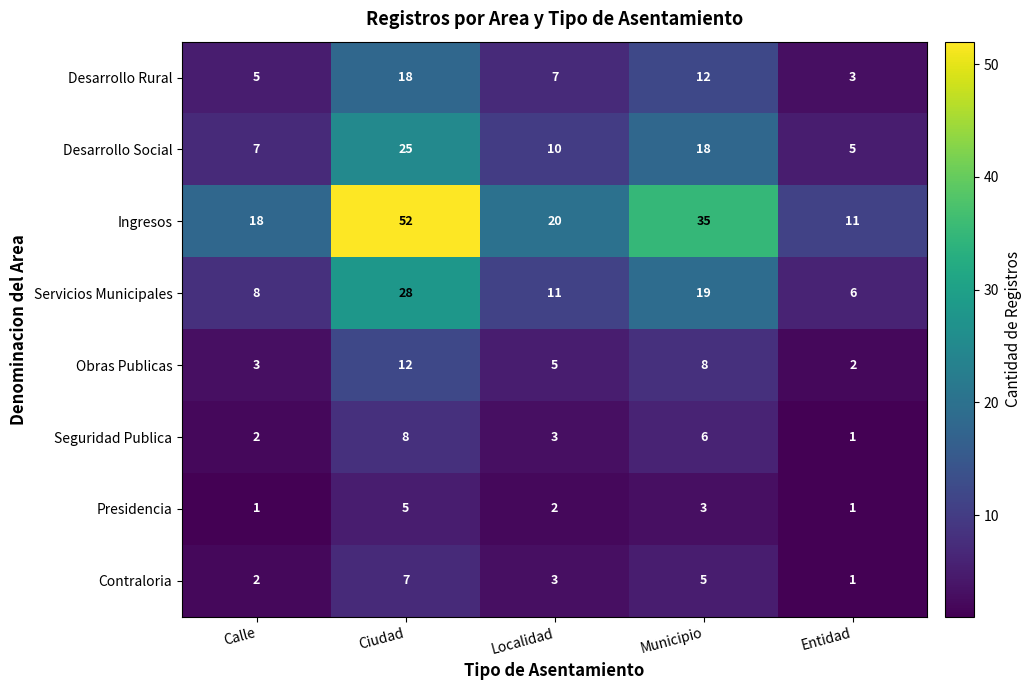

At which category is the sum across all series the highest?

Ciudad